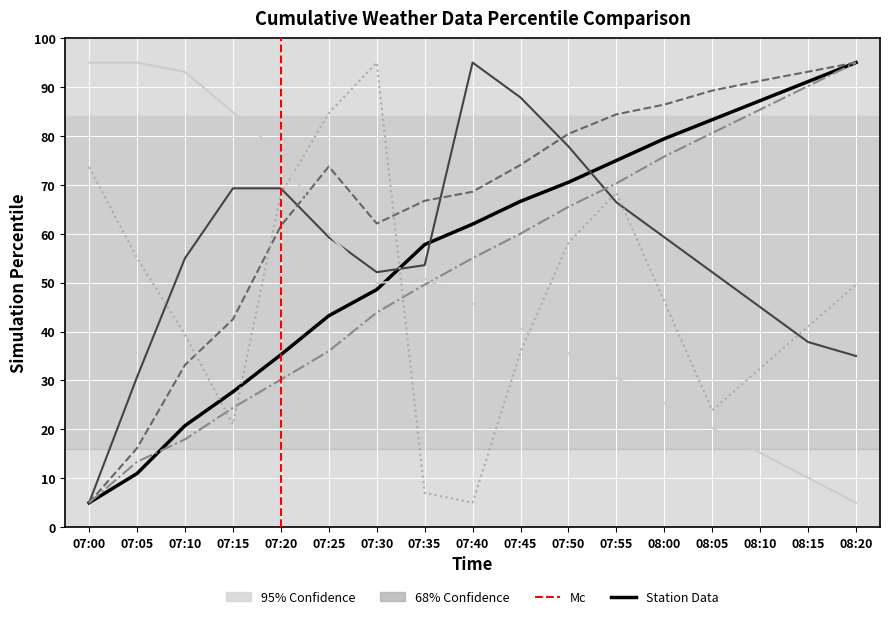

What is the smallest value displayed?

5.0